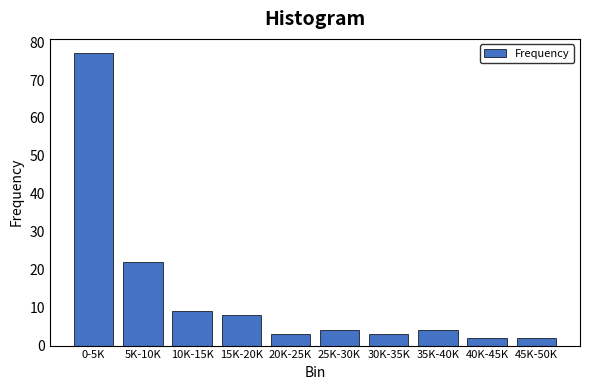

Reading left to right, list all the values displayed in this chart.

77	22	9	8	3	4	3	4	2	2